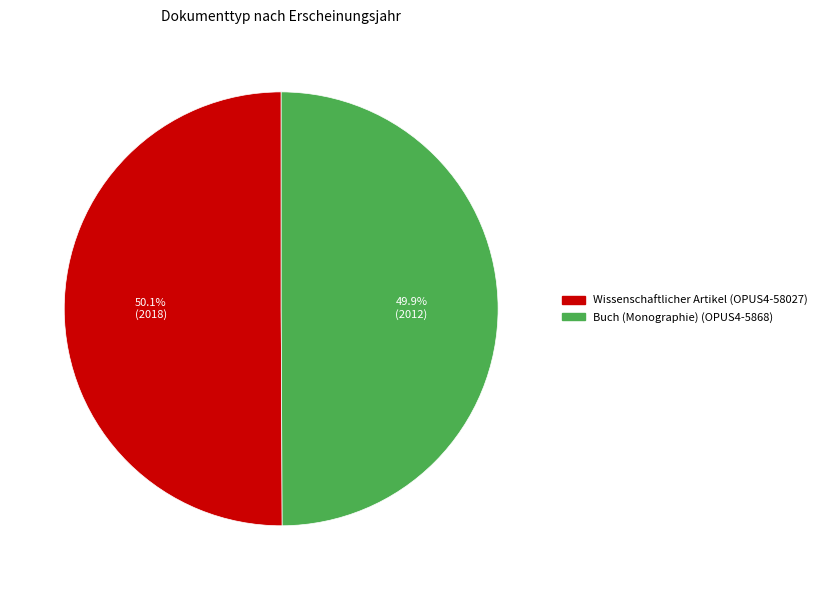

Approximately how many times larger is the value at Wissenschaftlicher Artikel (OPUS4-58027) compared to Buch (Monographie) (OPUS4-5868)?

1.0